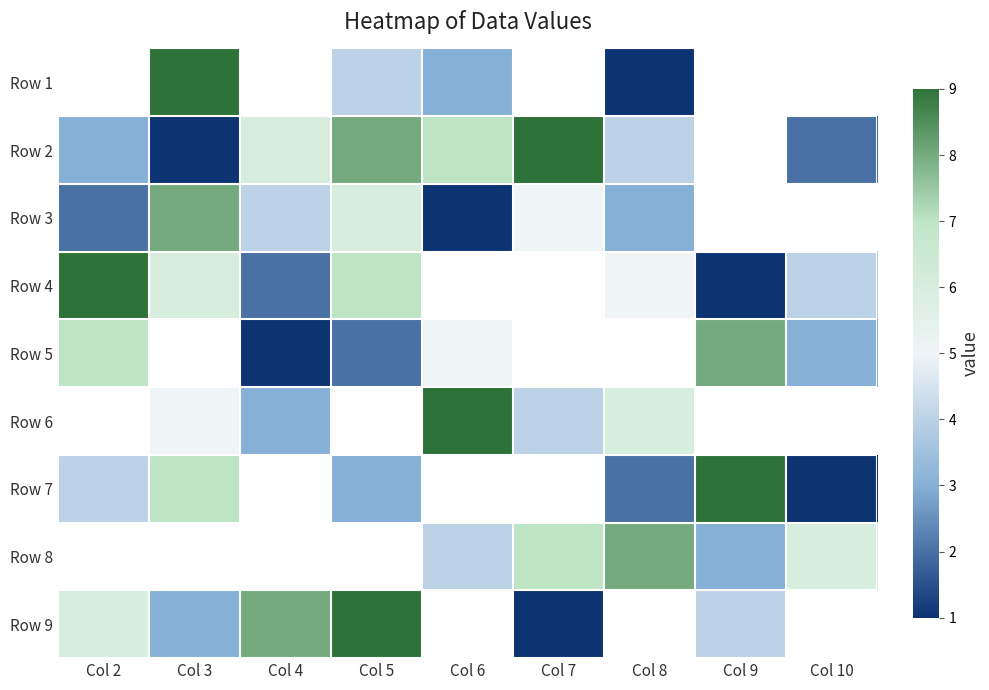

Is the value of Row 5 at Col 5 greater than the value of Row 1 at Col 5?

No